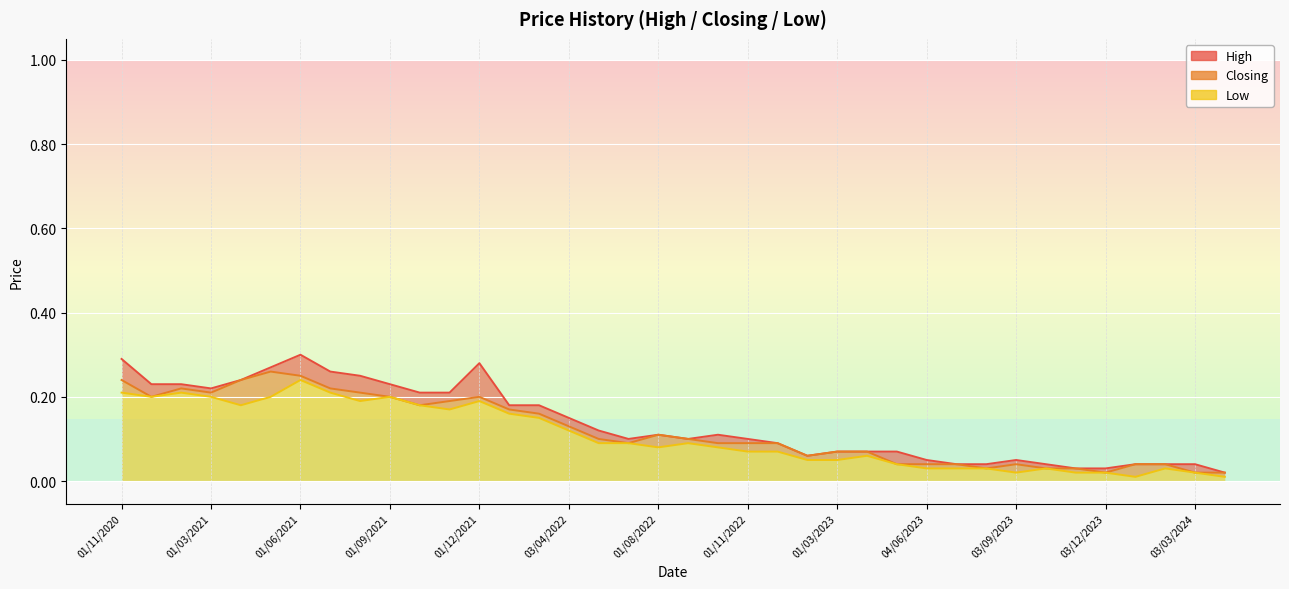

Which series changed the most between 03/04/2022 and 01/04/2024?

High